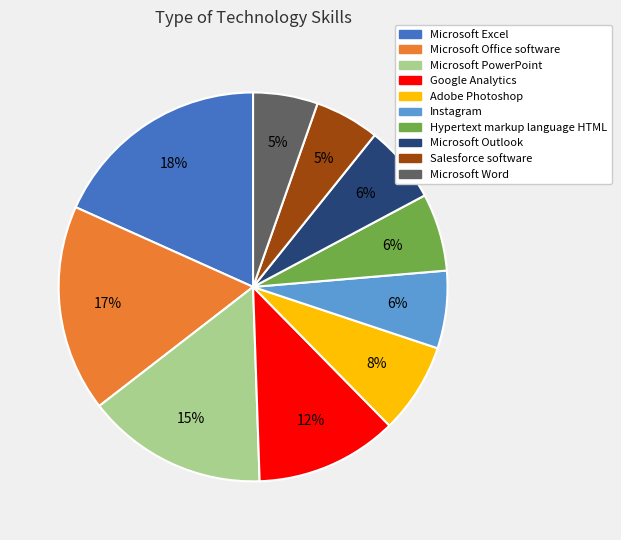

Between Microsoft PowerPoint and Microsoft Word, which is larger?

Microsoft PowerPoint